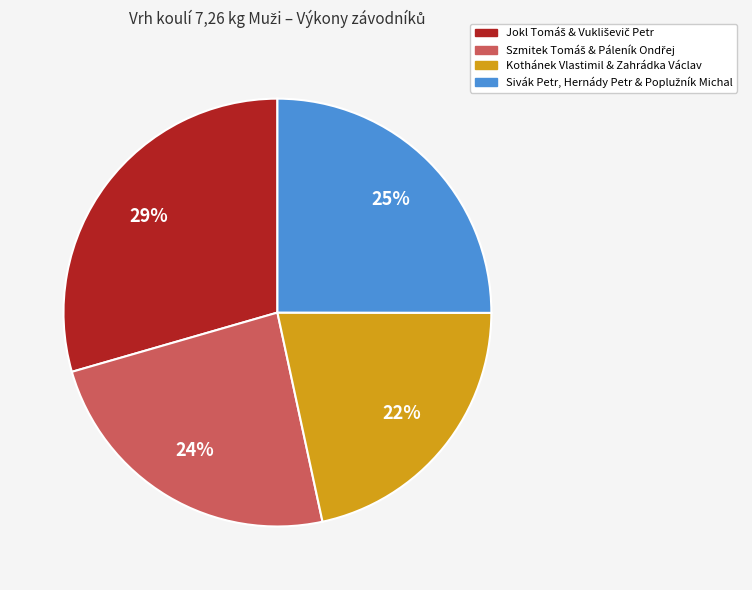

Is there a majority slice in this chart?

No